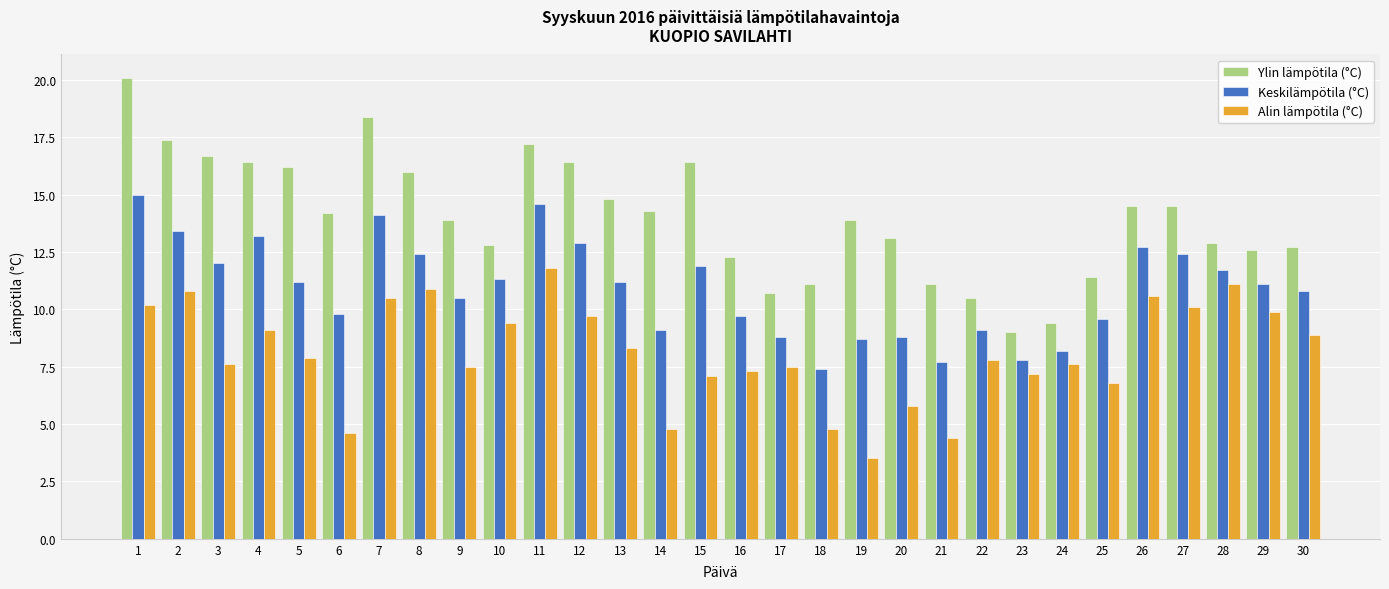

List the series in order of their overall mean, lowest first.

Alin lämpötila (°C), Keskilämpötila (°C), Ylin lämpötila (°C)